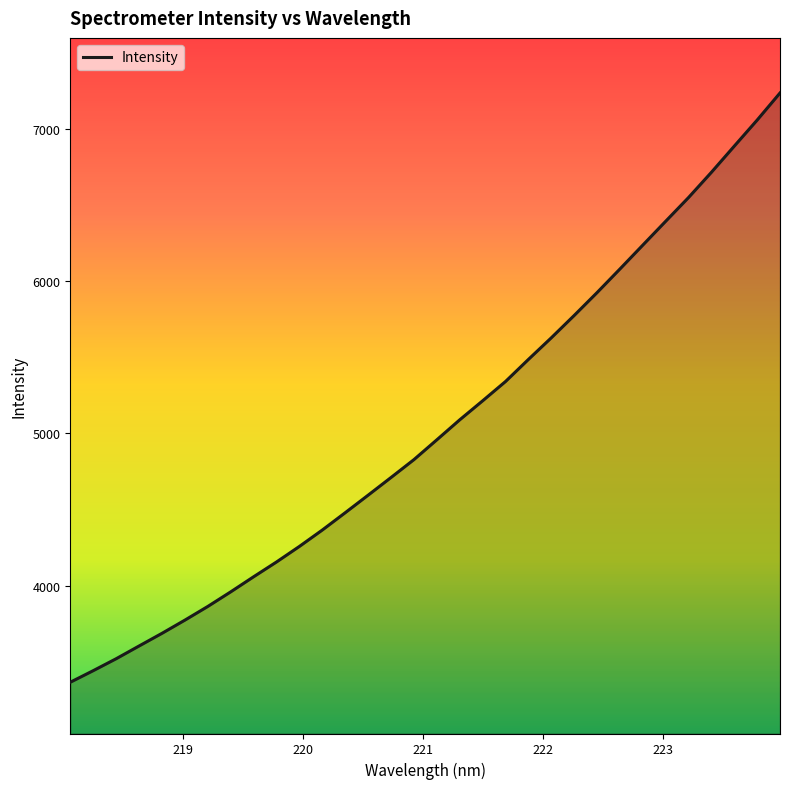

What is the difference between the maximum and minimum values?

3868.8